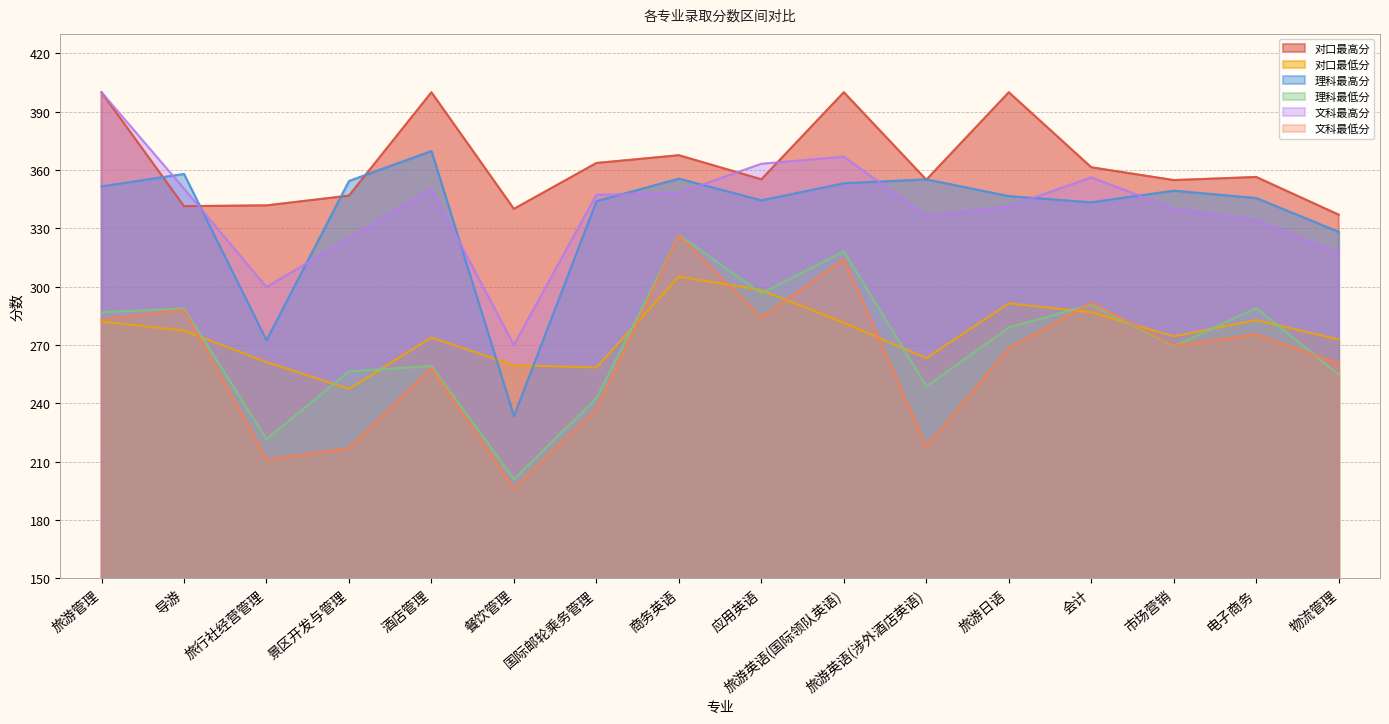

The value of 对口最高分 at 旅游英语(涉外酒店英语) is 355.0. True or false?

True